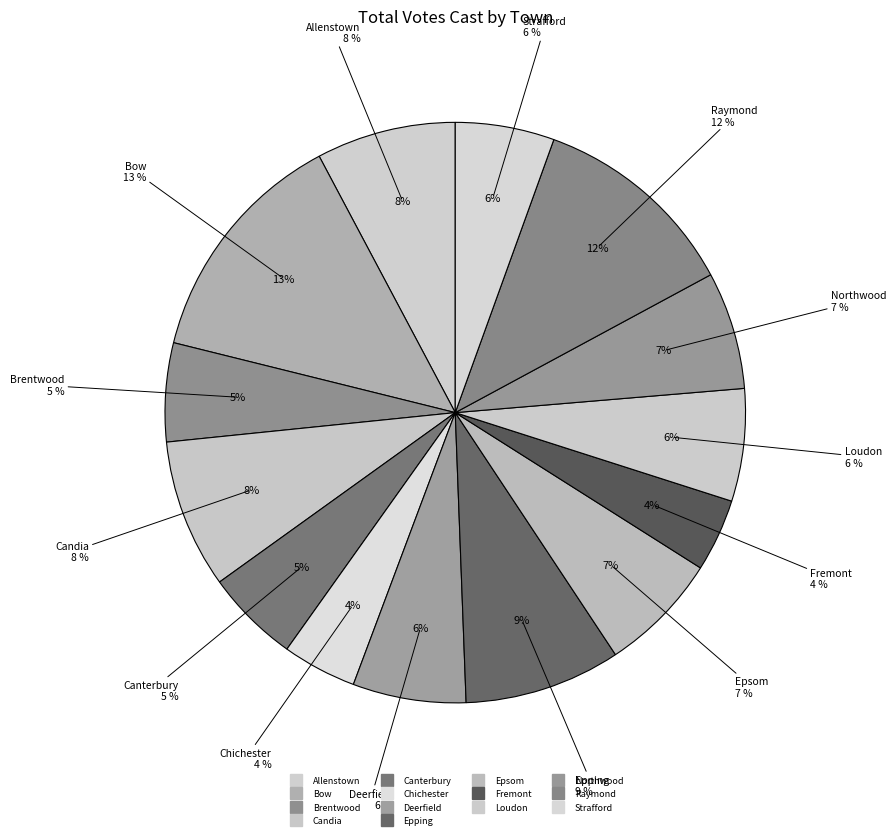

What percentage is the Candia slice, to the nearest percent?

8%